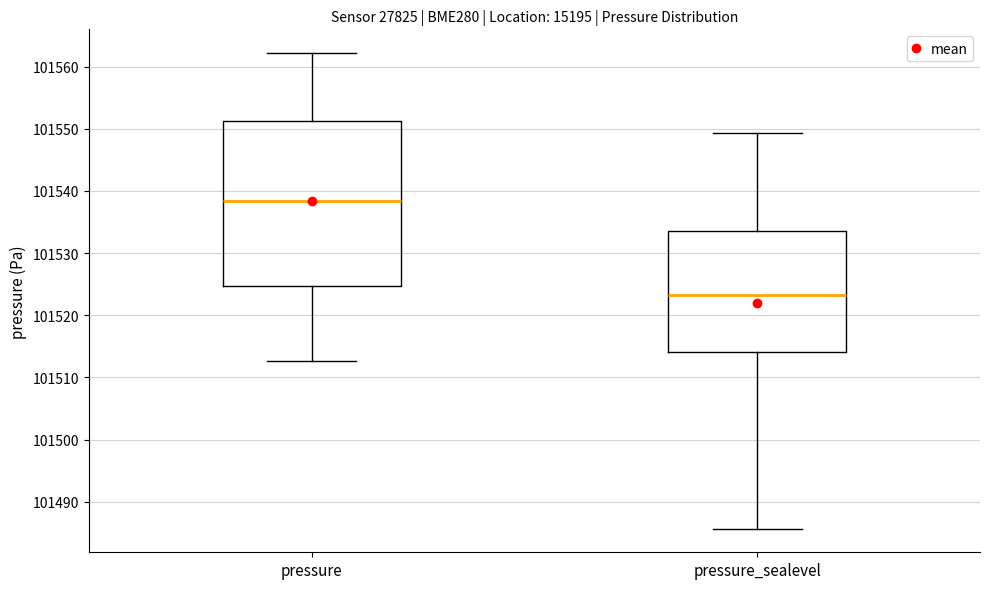

Reading left to right, read every box against the y-axis: the position of its median line, the range the box covers, and the ends of its whiskers. The values are not printed on the chart, so give them approximately, as read against the axis.

pressure: median 101538, box 101525 to 101551, whiskers 101513 to 101562
pressure_sealevel: median 101523, box 101514 to 101534, whiskers 101486 to 101549